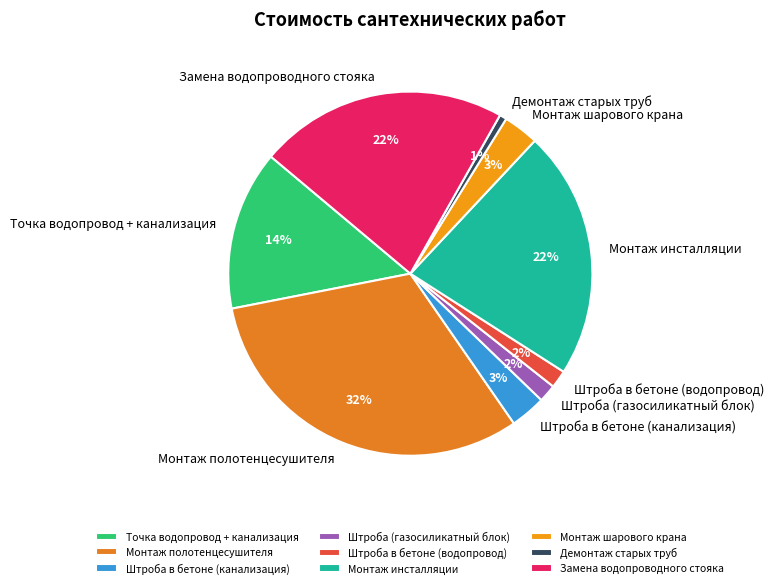

To the nearest percent, what percentage of the pie is Монтаж шарового крана?

3%